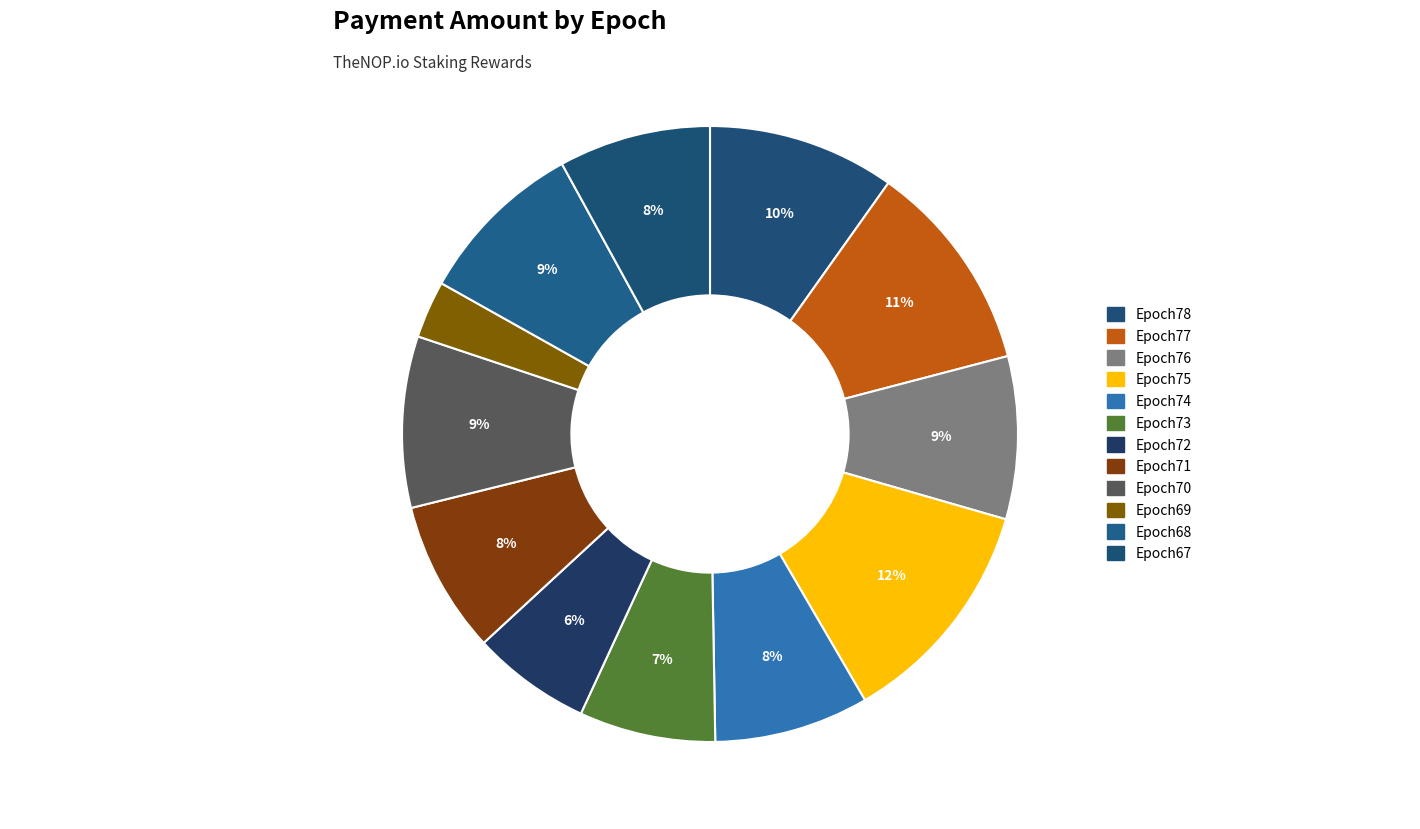

How many slices are in this pie chart?

12